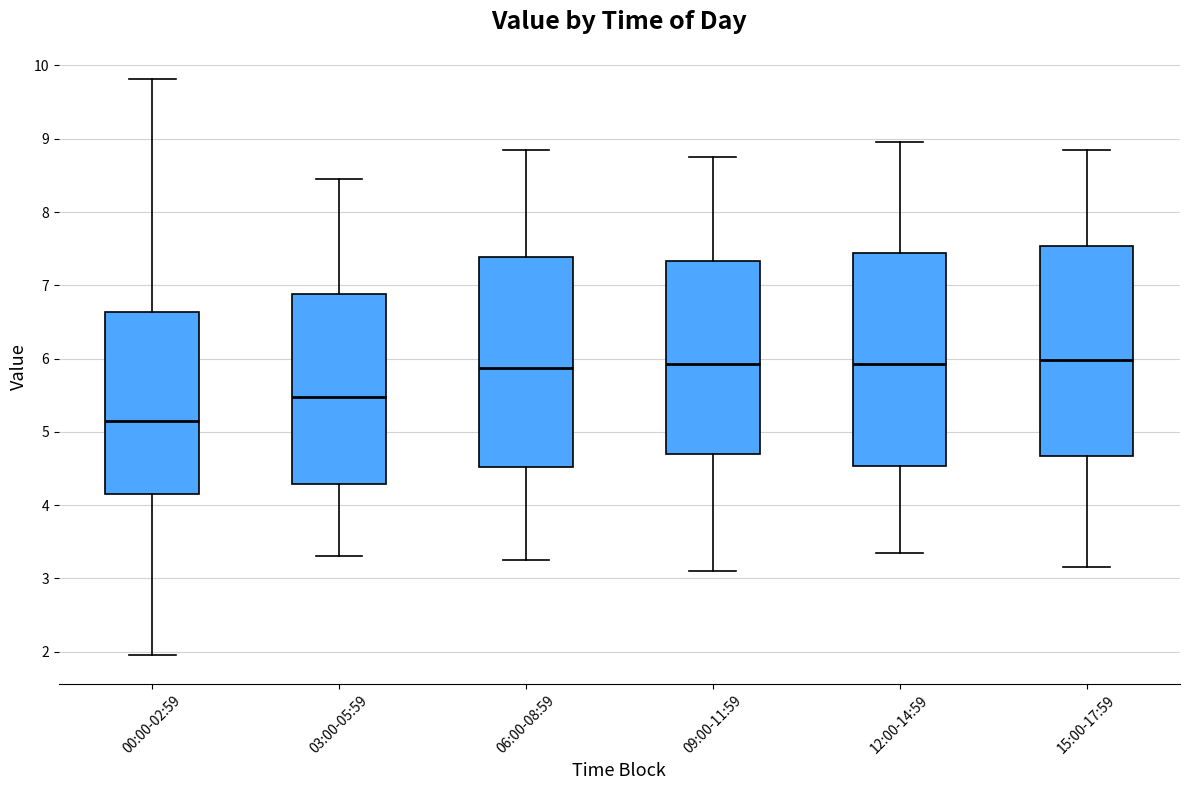

Reading left to right, read every box against the y-axis: the position of its median line, the range the box covers, and the ends of its whiskers. The values are not printed on the chart, so give them approximately, as read against the axis.

00:00-02:59: median 5.2, box 4.2 to 6.6, whiskers 2.0 to 9.8
03:00-05:59: median 5.5, box 4.3 to 6.9, whiskers 3.3 to 8.5
06:00-08:59: median 5.9, box 4.5 to 7.4, whiskers 3.3 to 8.9
09:00-11:59: median 5.9, box 4.7 to 7.3, whiskers 3.1 to 8.8
12:00-14:59: median 5.9, box 4.5 to 7.4, whiskers 3.4 to 9.0
15:00-17:59: median 6.0, box 4.7 to 7.5, whiskers 3.2 to 8.9